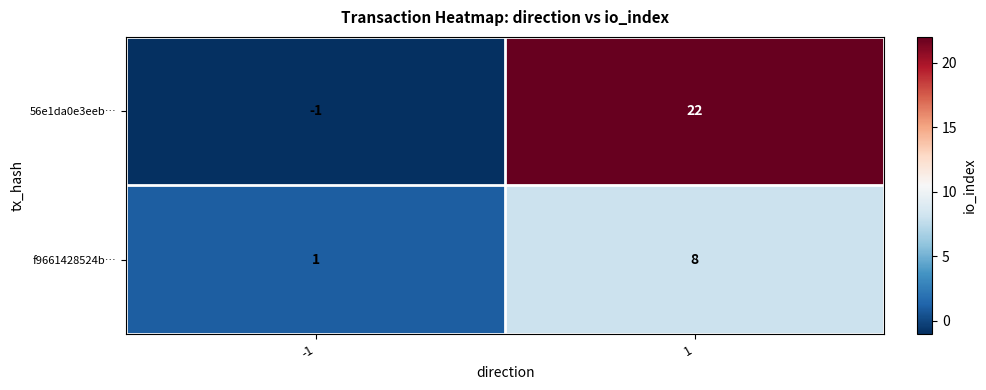

The 56e1da0e3eeb… series shows 0 at -1. True or false?

False